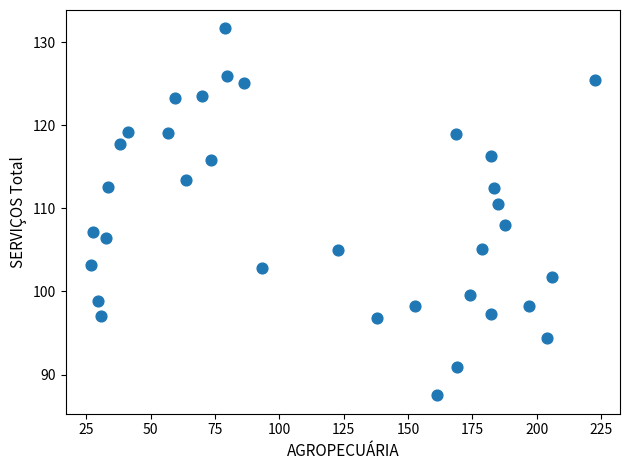

What Y value in the scatter plot is closest to 109?

107.9